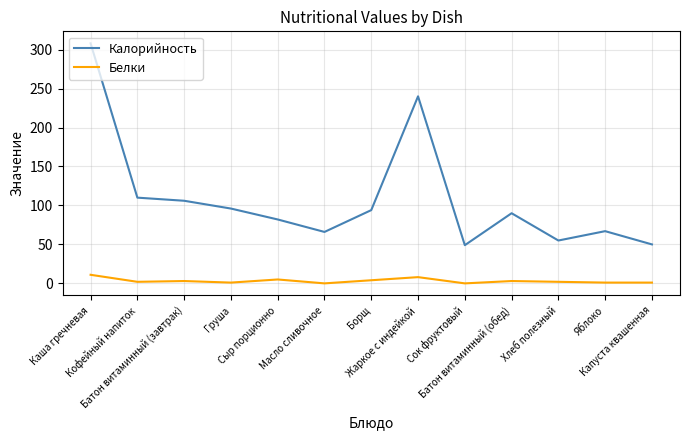

Which series has the largest range (max minus min)?

Калорийность